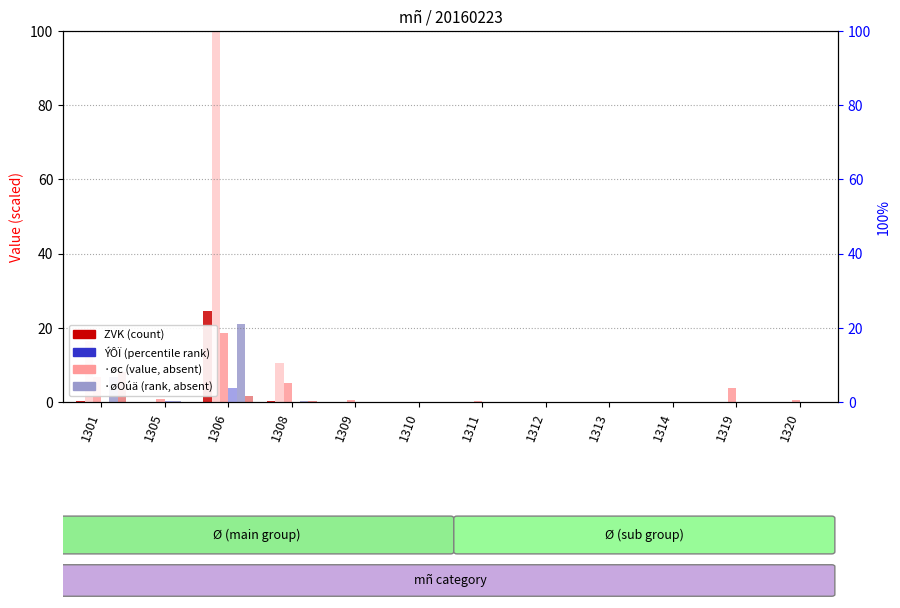

Which label corresponds to the smallest value in the chart?

1305